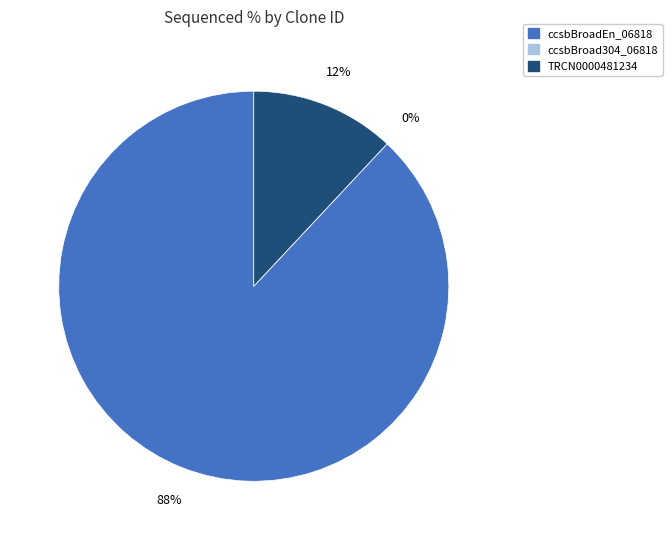

The ccsbBroadEn_06818 slice represents 79% of the pie. True or false?

False